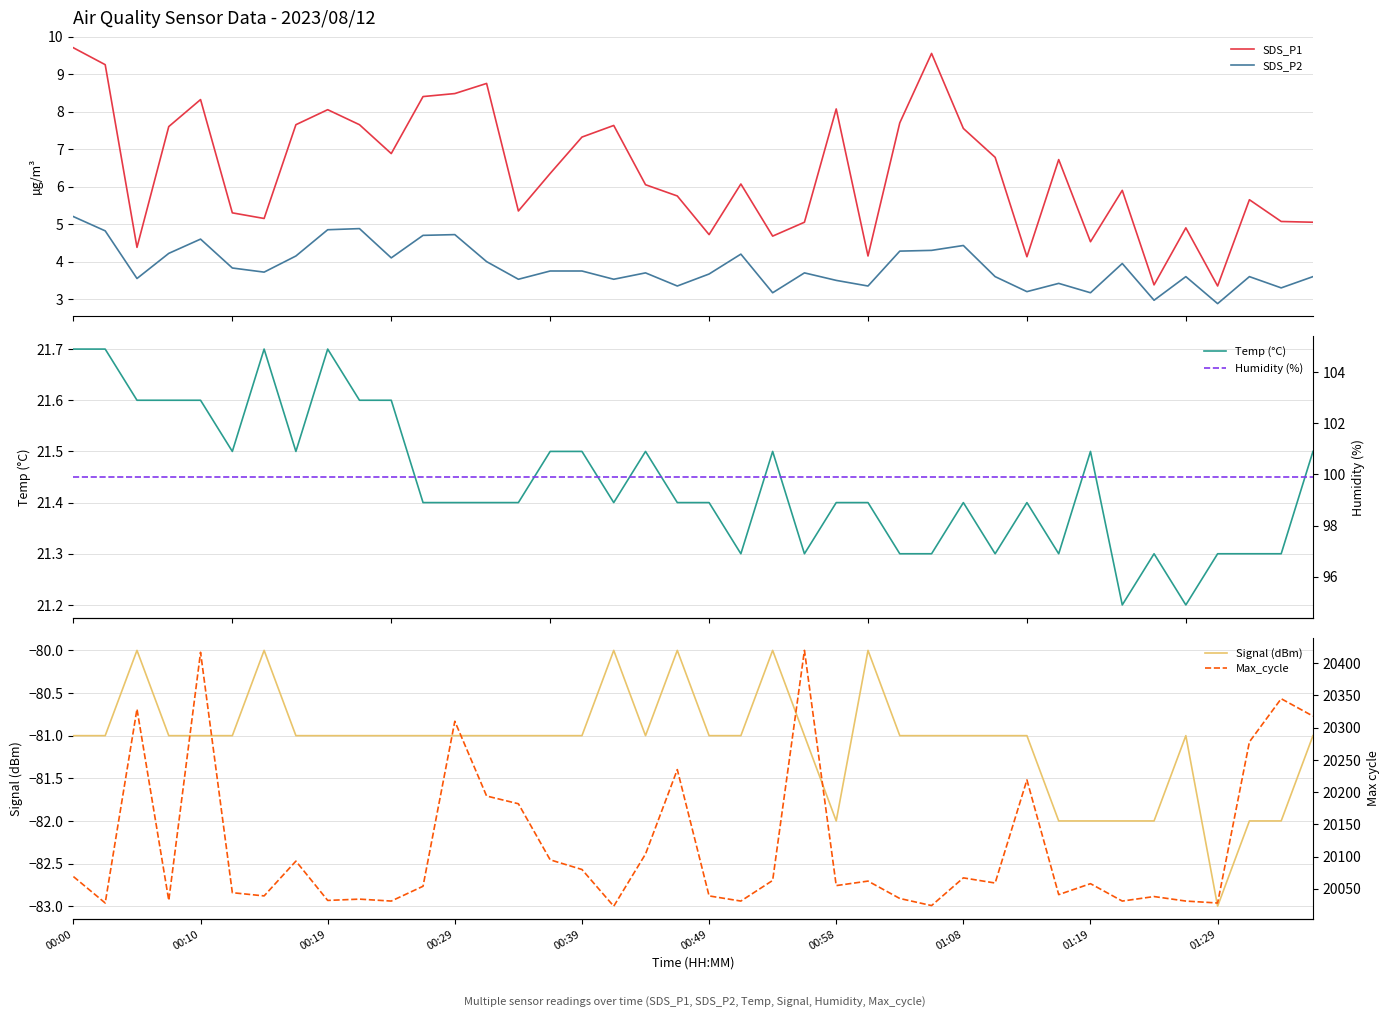

What is the average value of the Max_cycle series?

20116.7